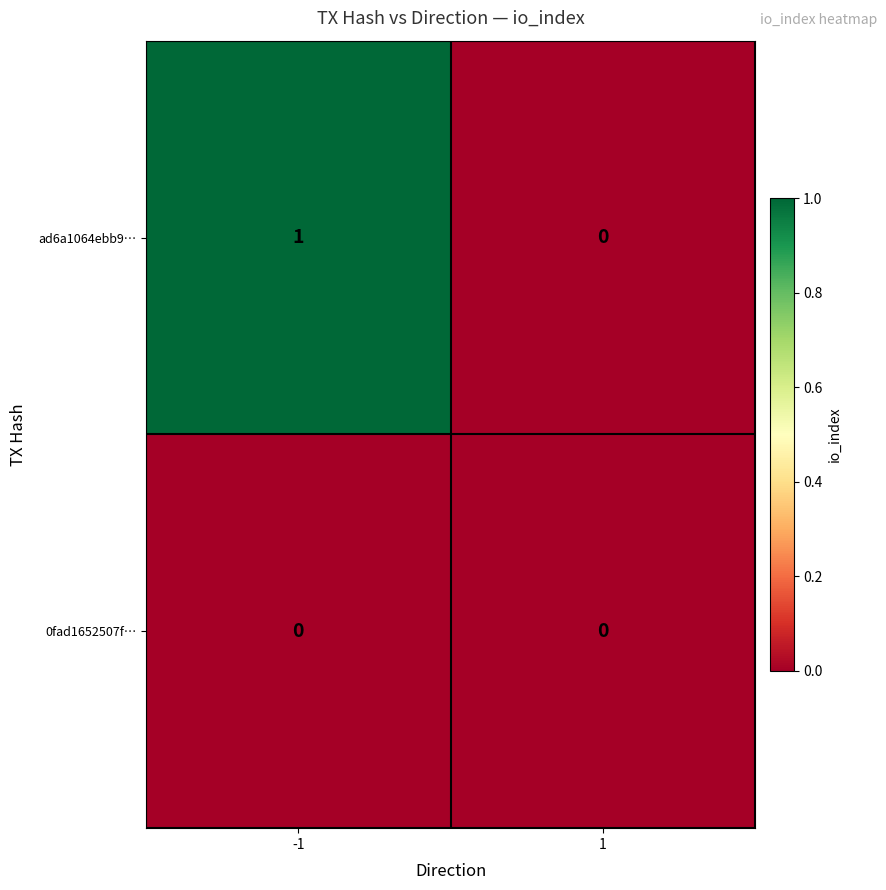

The ad6a1064ebb9… series shows 1 at -1. True or false?

True